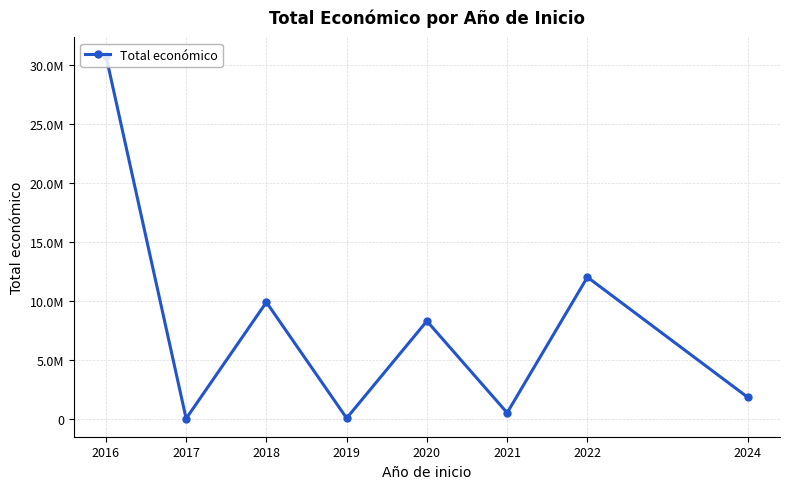

The chart shows a value of 110792 at 2021. True or false?

False